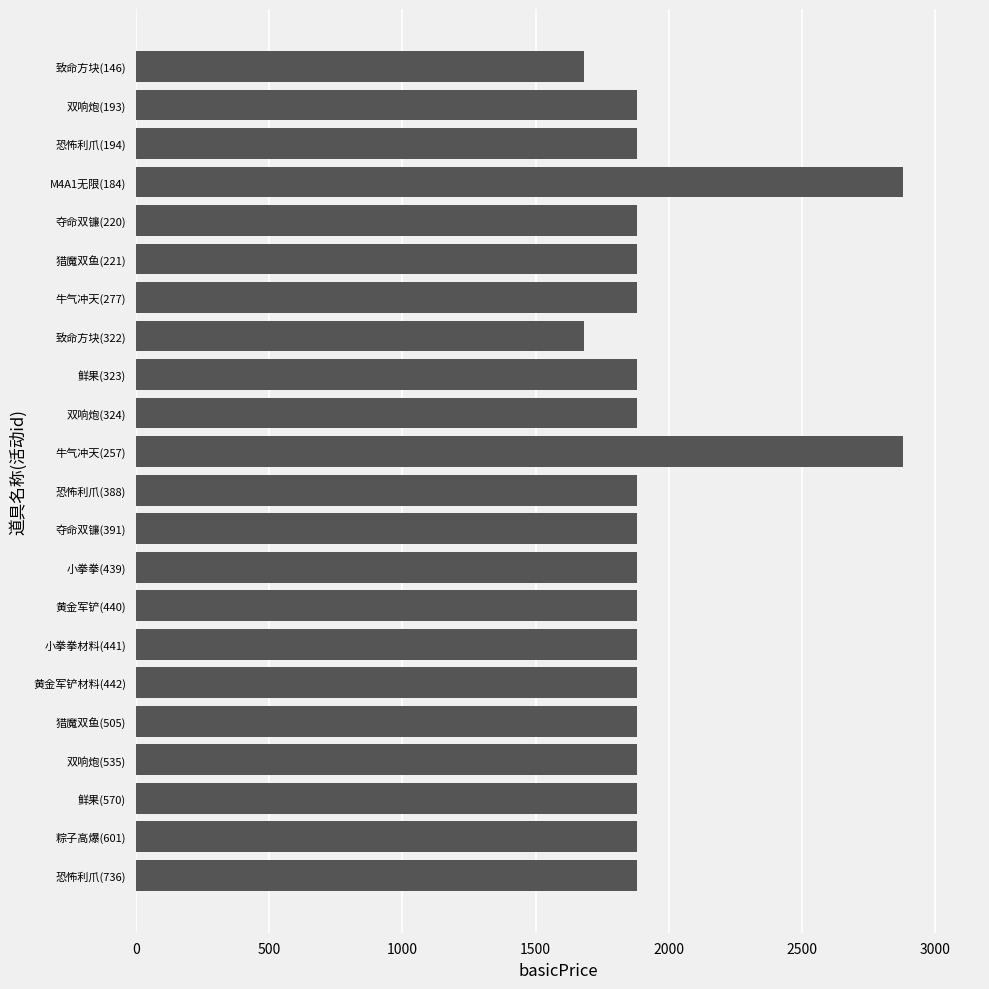

Approximately how many times larger is the value at 猎魔双鱼(221) compared to M4A1无限(184)?

0.7